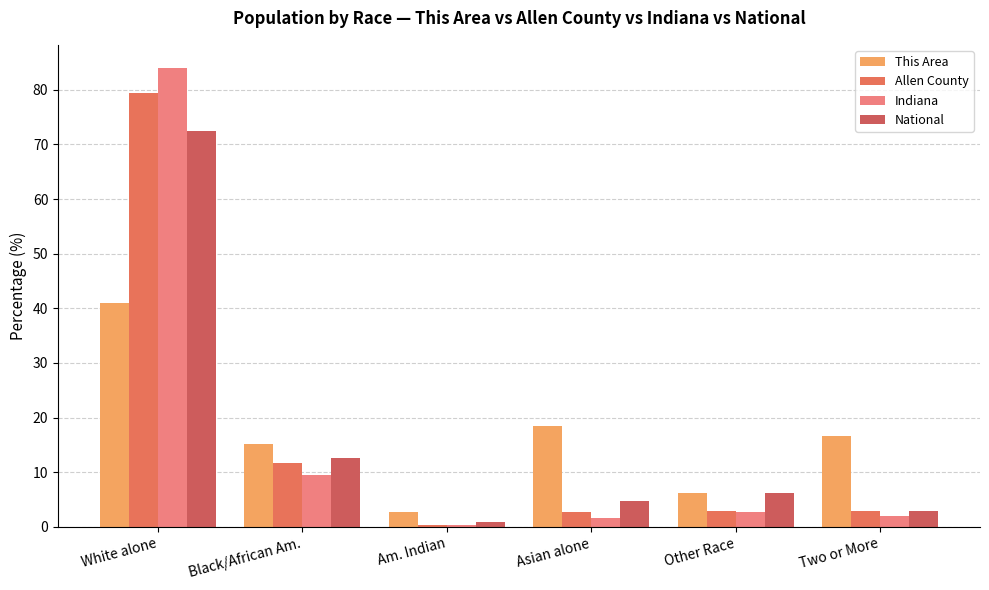

What is the label of the 5th bar from the right?

Black/African Am.